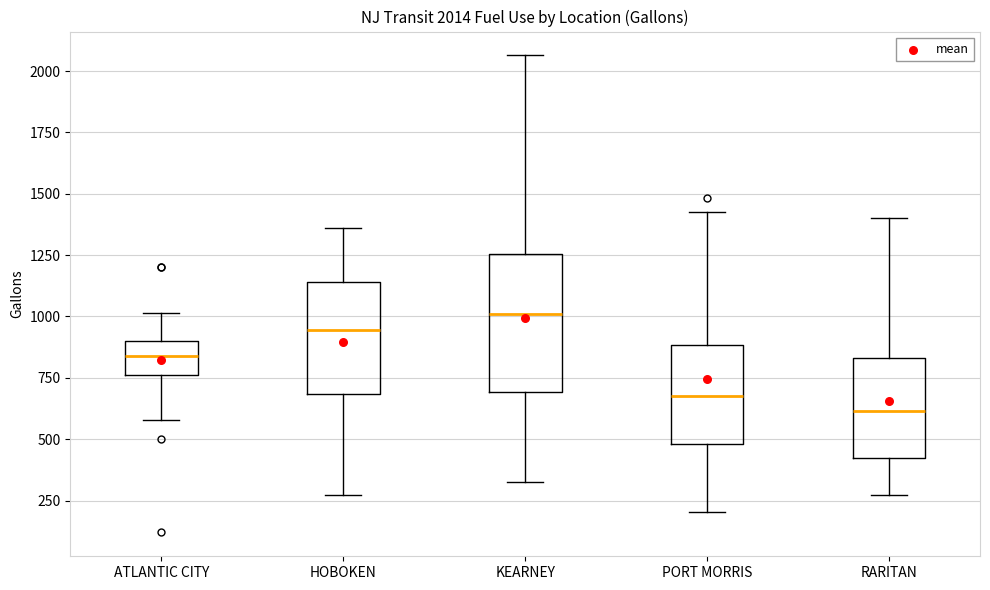

Which box's median line is the highest?

KEARNEY